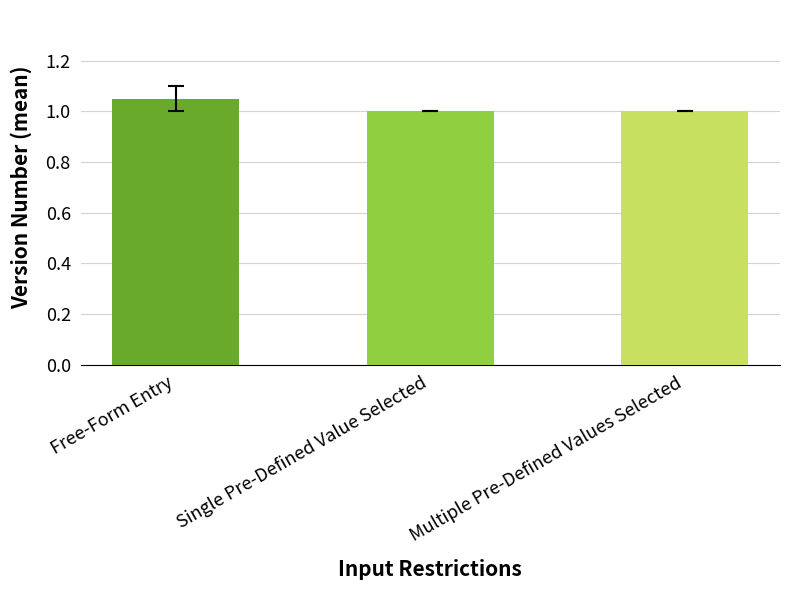

How many values are between 1 and 2?

3